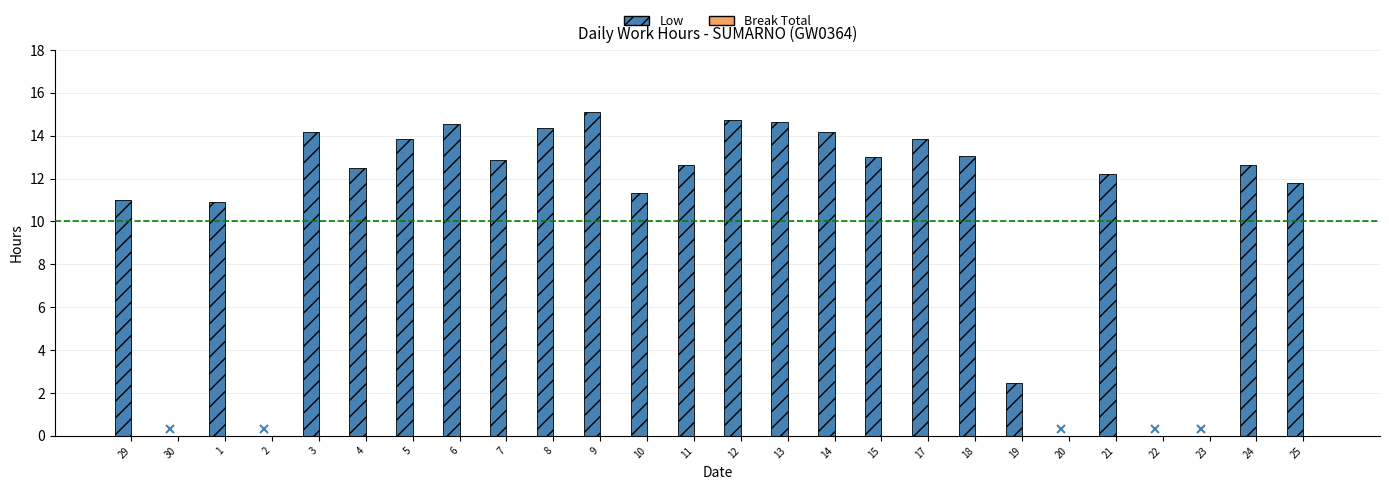

What is the greatest value displayed?

15.1